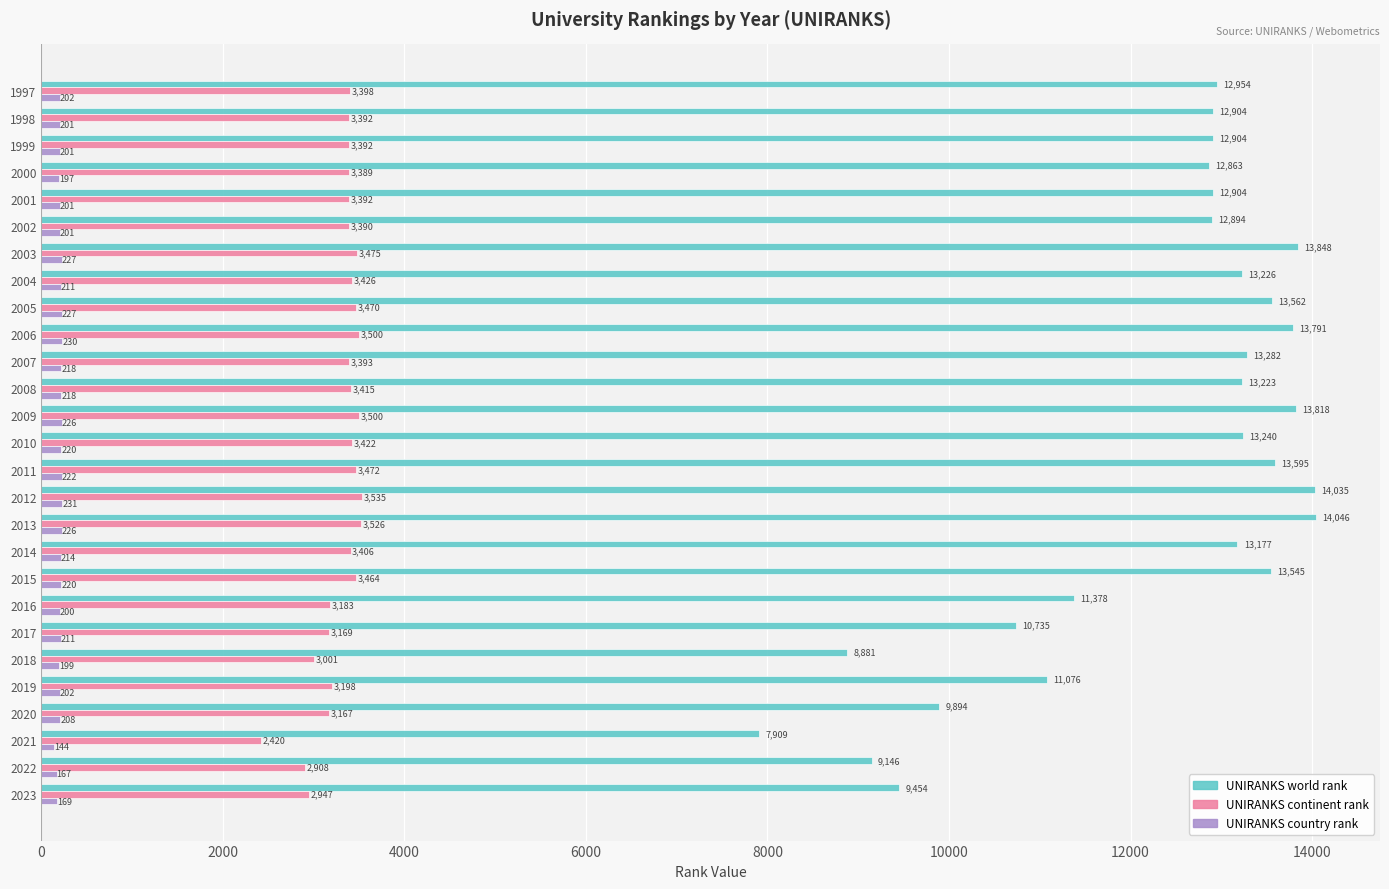

What is the sum of all UNIRANKS continent rank values?

89350